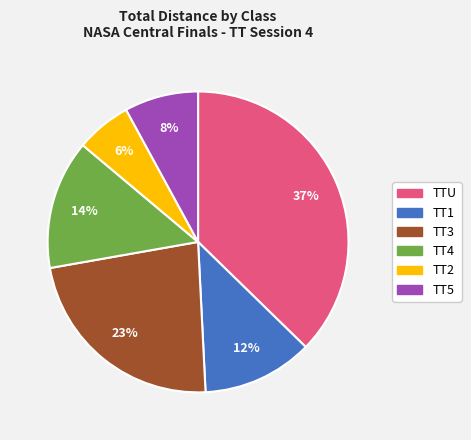

Is the sum of TT1 and TTU greater than half?

No